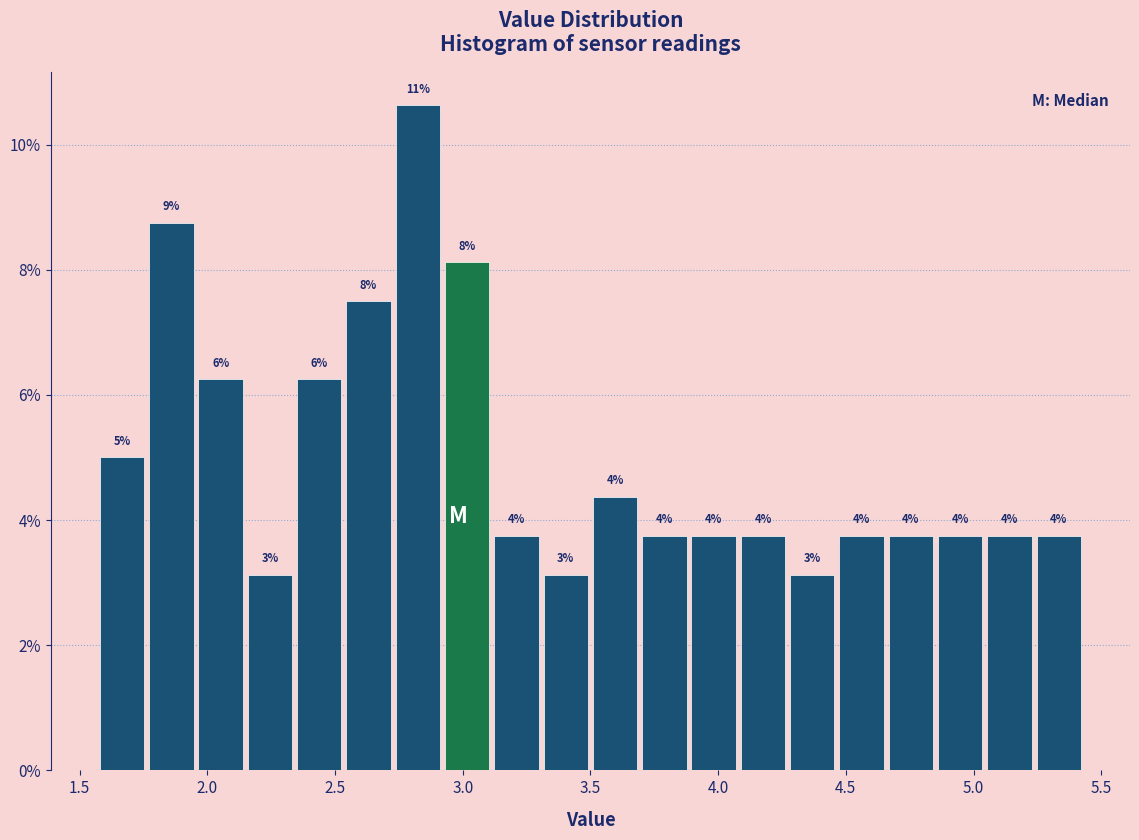

Around what value on the x-axis is the tallest bar? Give the approximate position of its centre, as read against the axis.

2.80